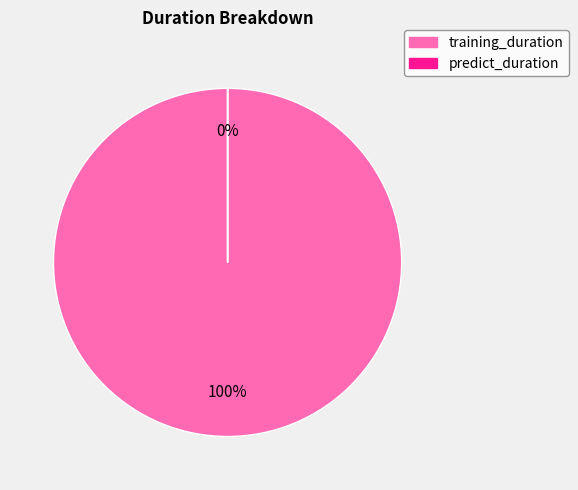

To the nearest percent, what is the difference between the predict_duration and training_duration slice percentages?

100%